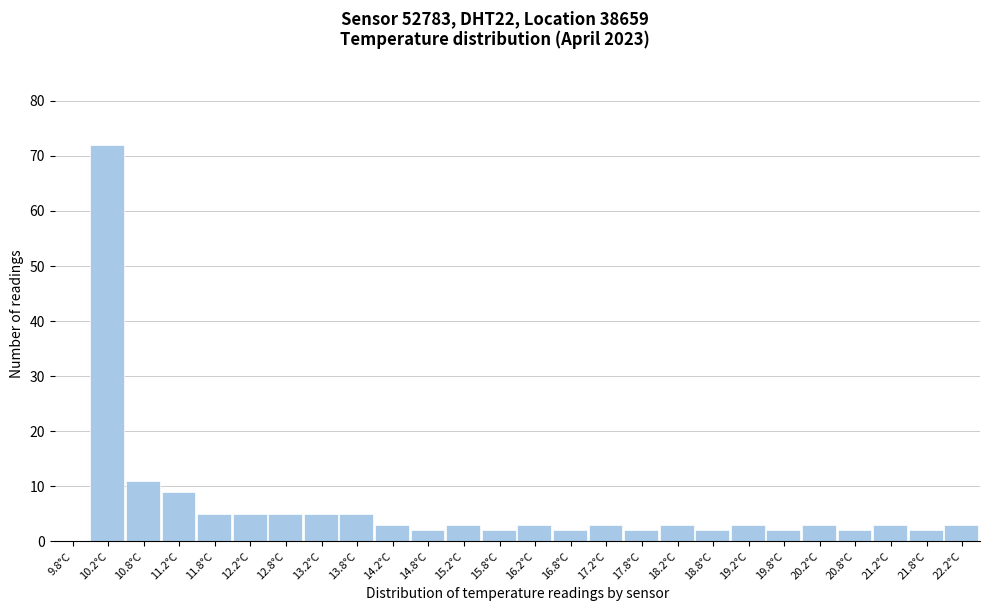

Reading left to right, list every bar in this chart as the range it spans on the x-axis followed by its height. The values are not printed on the chart, so give them approximately, as read against the axis.

9.5 to 10.0: 0
10.0 to 10.5: 72
10.5 to 11.0: 11
11.0 to 11.5: 9
11.5 to 12.0: 5
12.0 to 12.5: 5
12.5 to 13.0: 5
13.0 to 13.5: 5
13.5 to 14.0: 5
14.0 to 14.5: 3
14.5 to 15.0: 2
15.0 to 15.5: 3
15.5 to 16.0: 2
16.0 to 16.5: 3
16.5 to 17.0: 2
17.0 to 17.5: 3
17.5 to 18.0: 2
18.0 to 18.5: 3
18.5 to 19.0: 2
19.0 to 19.5: 3
19.5 to 20.0: 2
20.0 to 20.5: 3
20.5 to 21.0: 2
21.0 to 21.5: 3
21.5 to 22.0: 2
22.0 to 22.5: 3